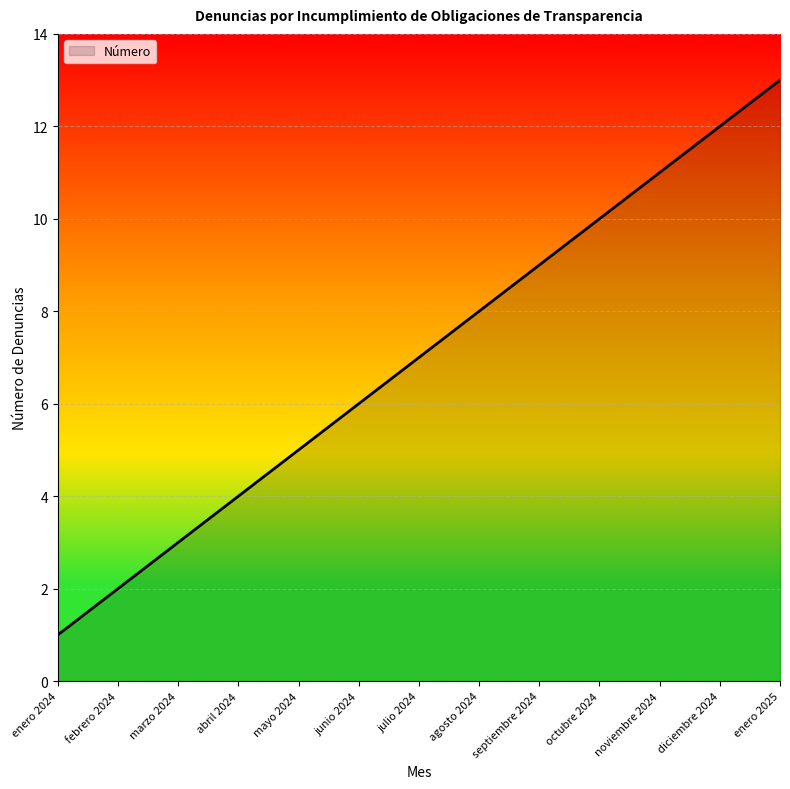

What position from the right is abril 2024?

10